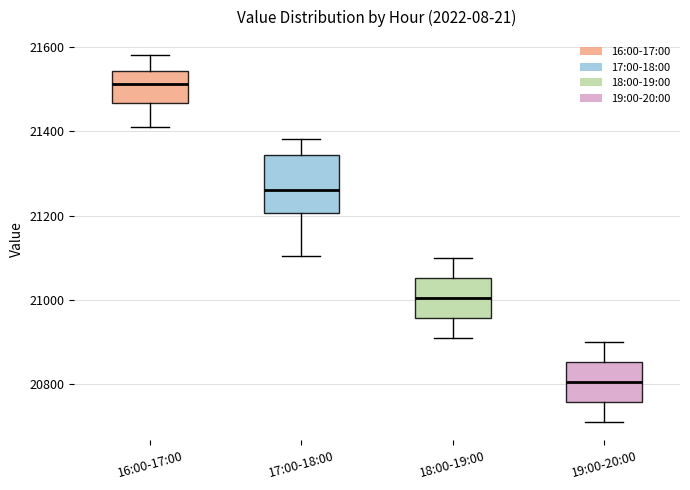

Reading left to right, read every box against the y-axis: the position of its median line, the range the box covers, and the ends of its whiskers. The values are not printed on the chart, so give them approximately, as read against the axis.

16:00-17:00: median 21520, box 21460 to 21540, whiskers 21420 to 21580
17:00-18:00: median 21260, box 21200 to 21340, whiskers 21100 to 21380
18:00-19:00: median 21000, box 20960 to 21060, whiskers 20920 to 21100
19:00-20:00: median 20800, box 20760 to 20860, whiskers 20720 to 20900